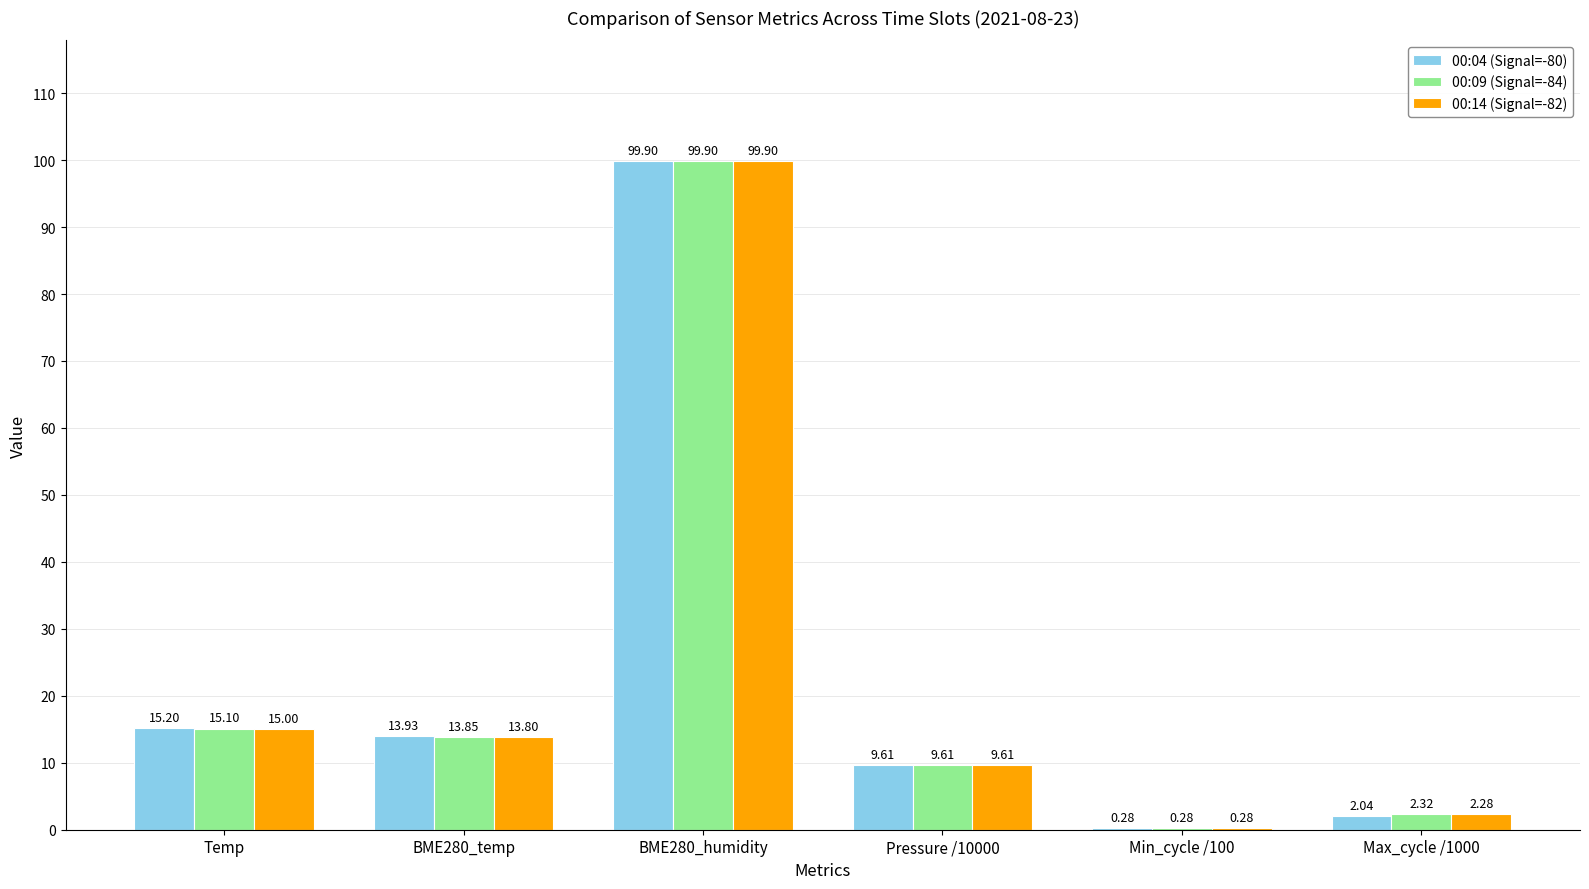

Is it true that 00:14 (Signal=-82) equals 5.4 at Temp?

False